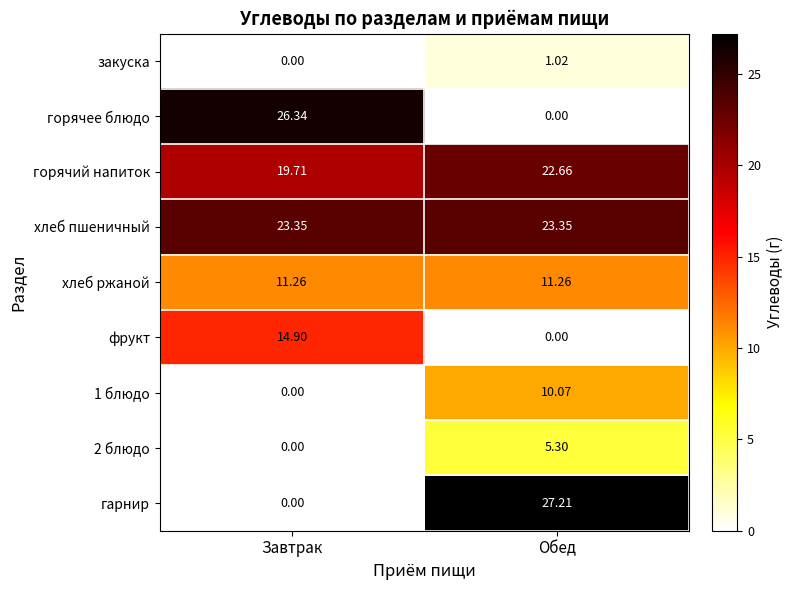

At which label does фрукт first exceed 14?

Завтрак